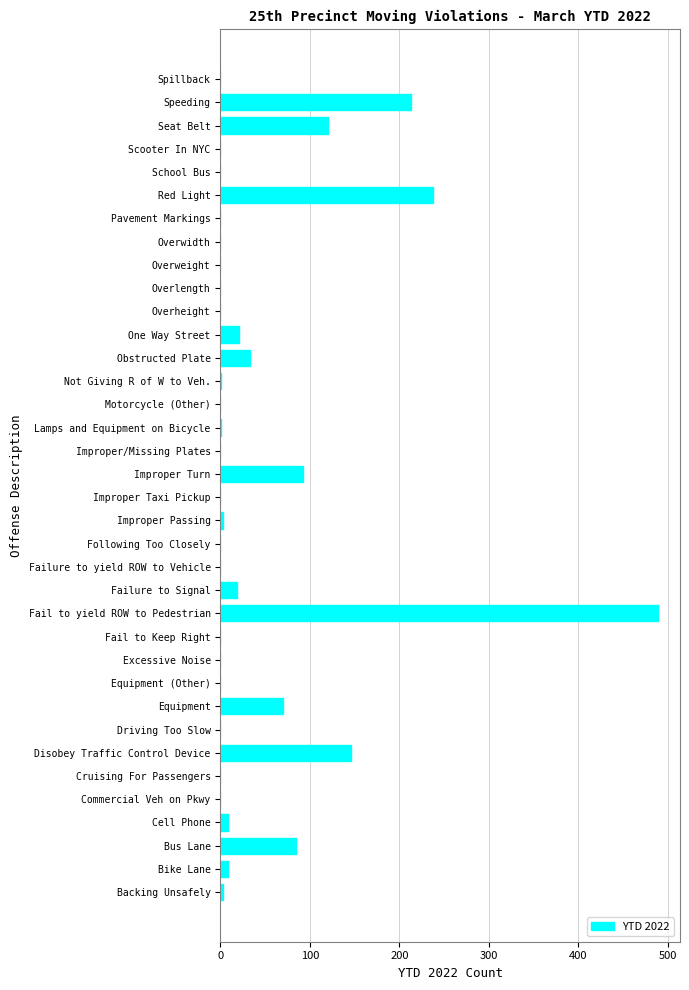

Which has a higher value, Fail to yield ROW to Pedestrian or Backing Unsafely?

Fail to yield ROW to Pedestrian